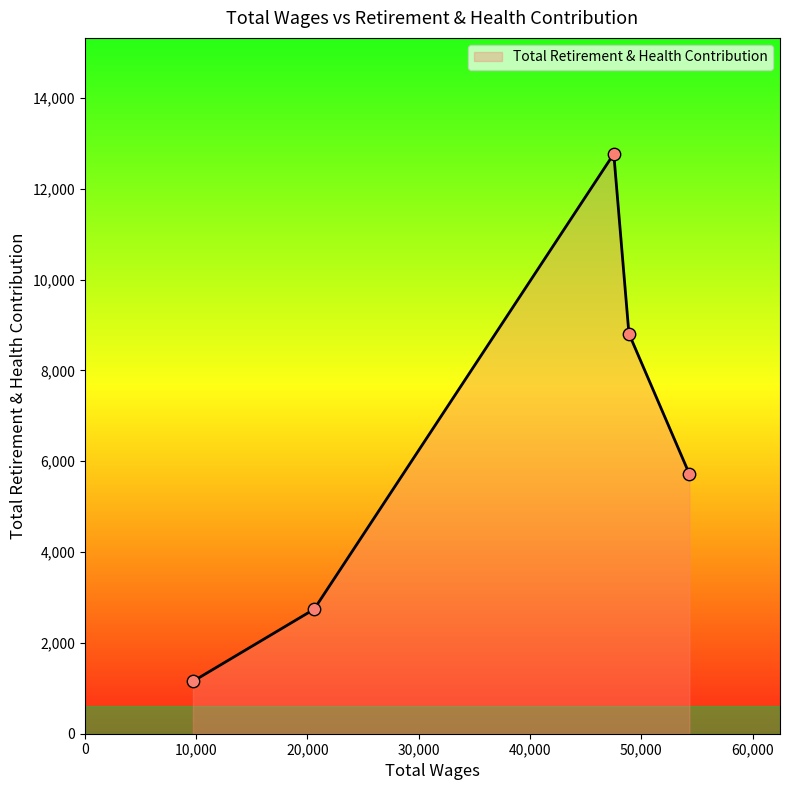

What is the difference between the maximum and minimum values?

11617